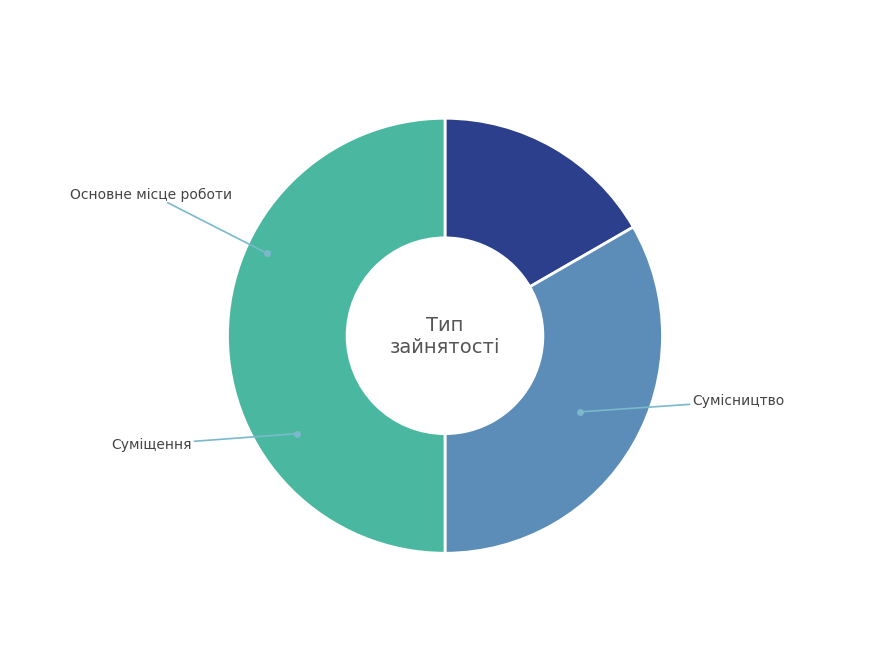

Is the sum of Суміщення and Сумісництво greater than half?

Yes